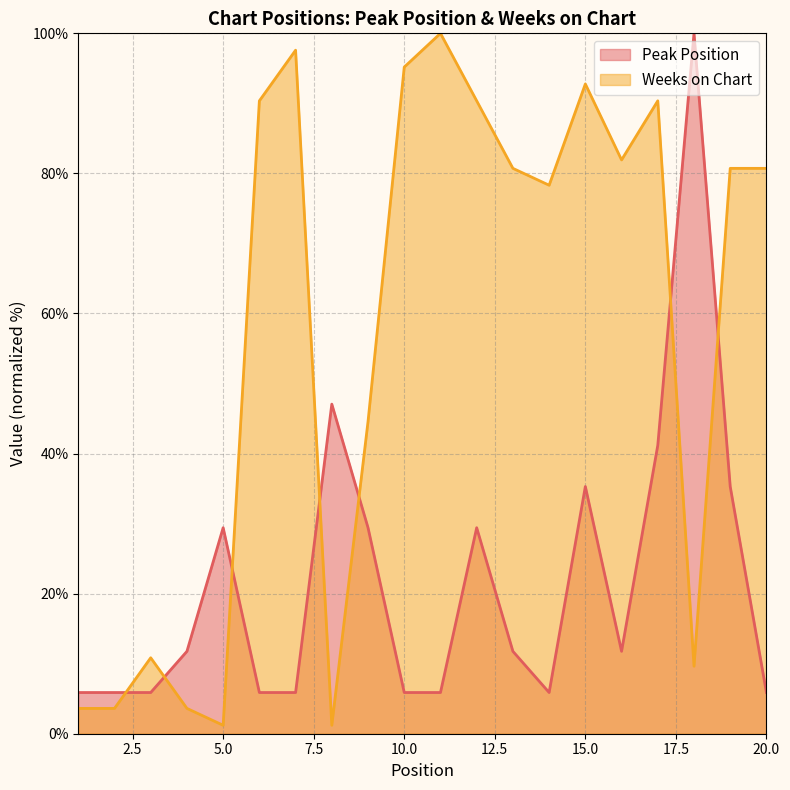

What is the sum of the Weeks on Chart values at 13 and 12?

171.1